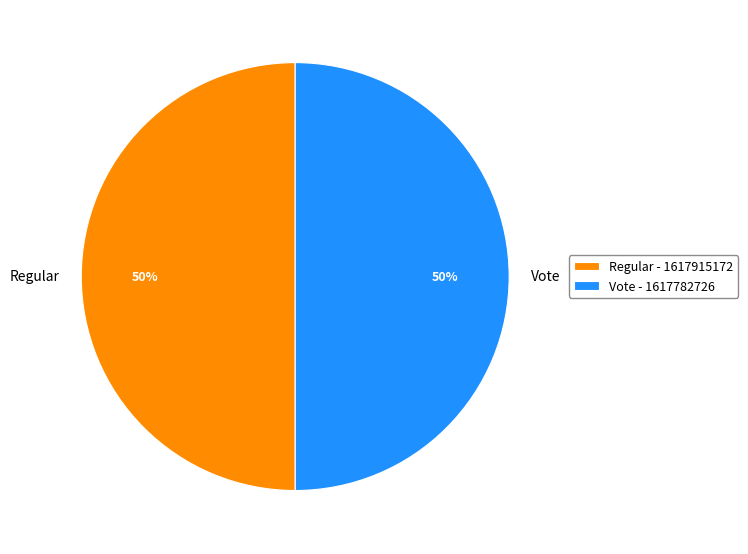

The Regular slice represents 50% of the pie. True or false?

True